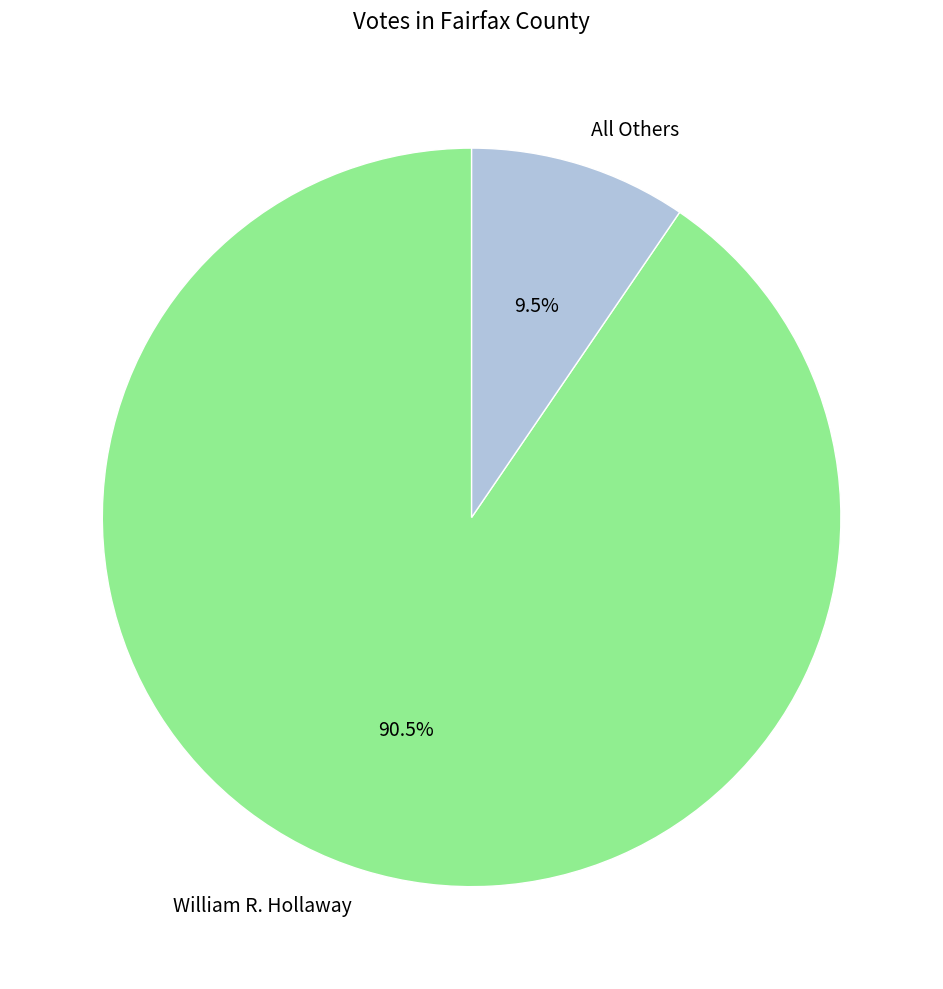

Is the sum of All Others and William R. Hollaway greater than half?

Yes